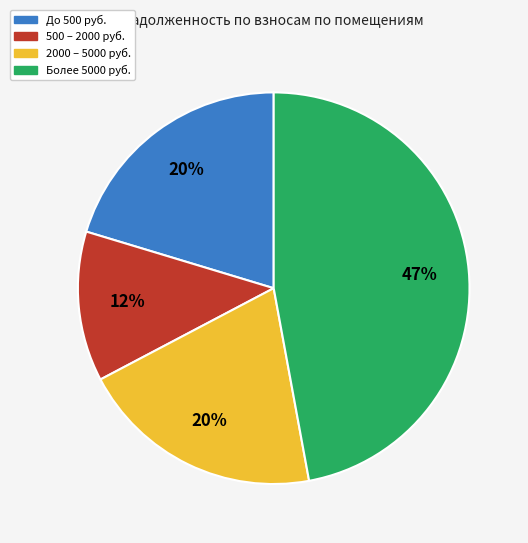

Is there any slice that represents more than half of the pie?

No